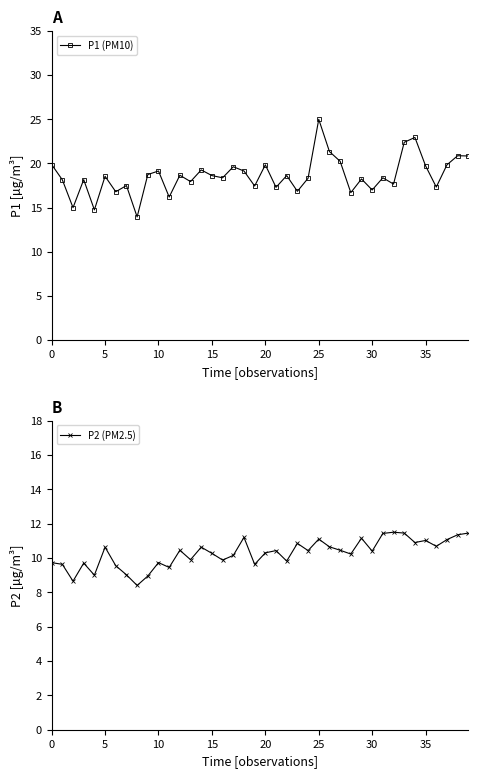

Is the value of P2 (PM2.5) at 9 greater than the value of P1 (PM10) at 35?

No